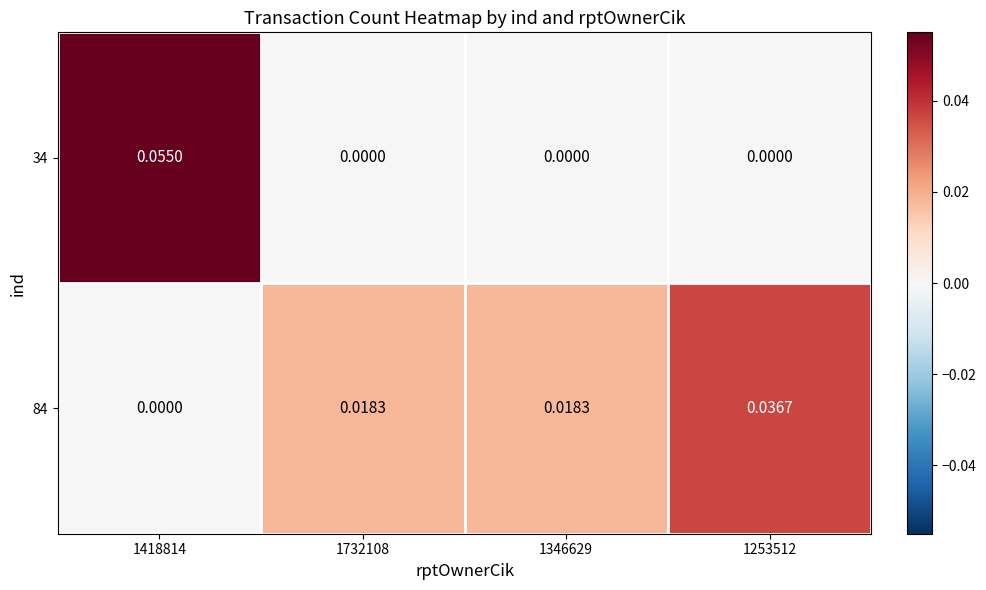

Reading left to right, what are all the values shown in this chart?

34: 1418814=0.1	1732108=0.0	1346629=0.0	1253512=0.0
84: 1418814=0.0	1732108=0.0	1346629=0.0	1253512=0.0